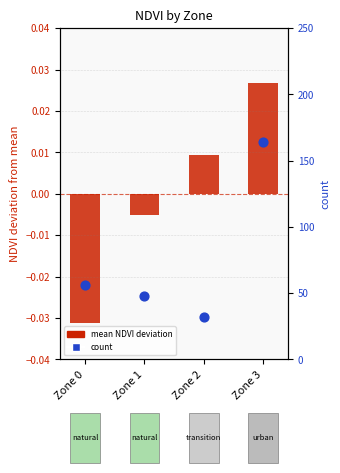

Which series has the widest spread of Y values?

count